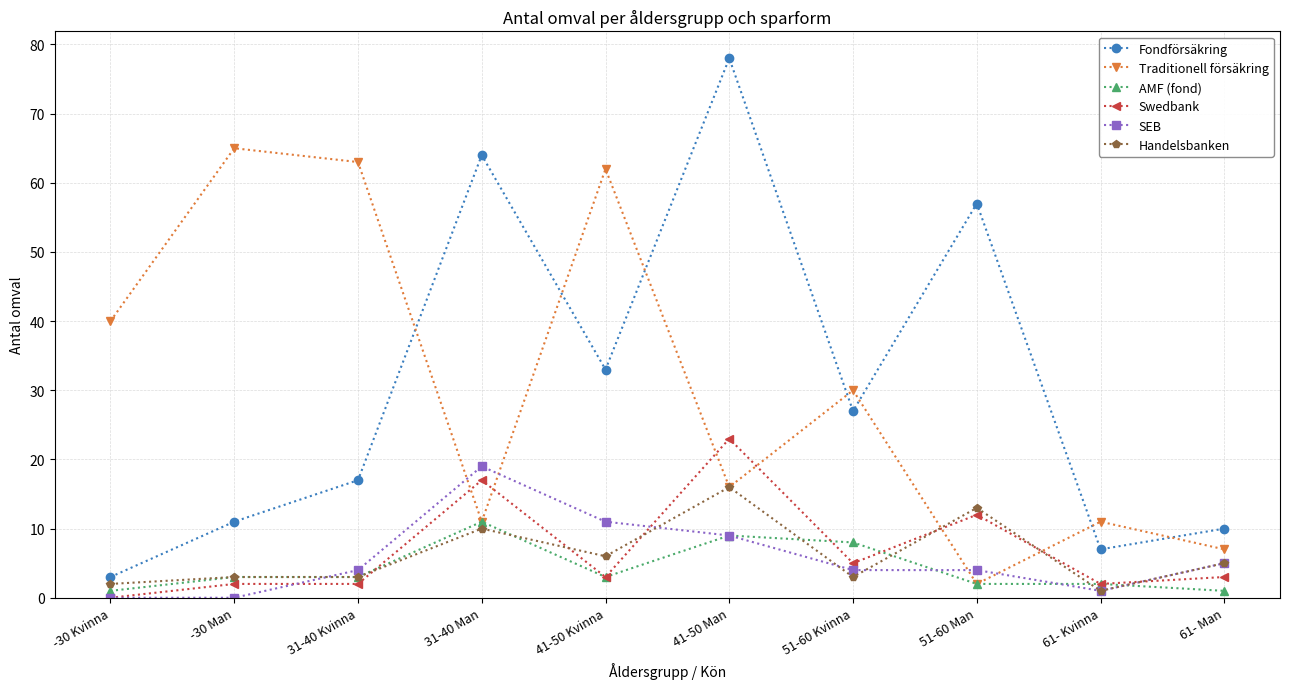

How many lines are shown in the chart?

6